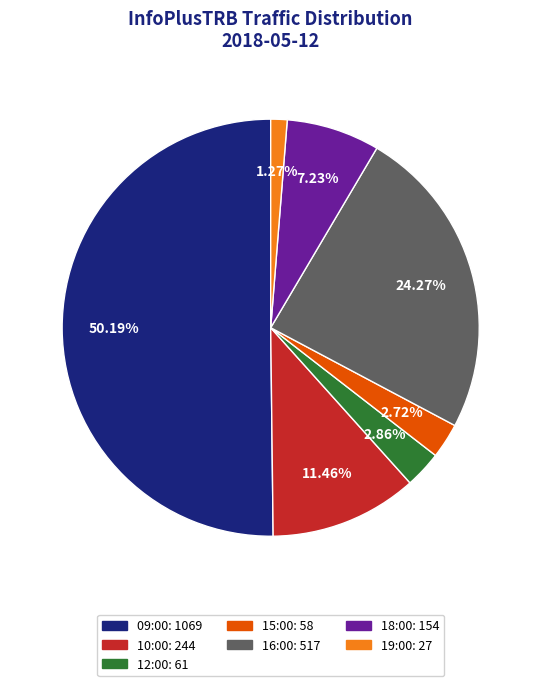

Between 10:00 and 19:00, which is larger?

10:00